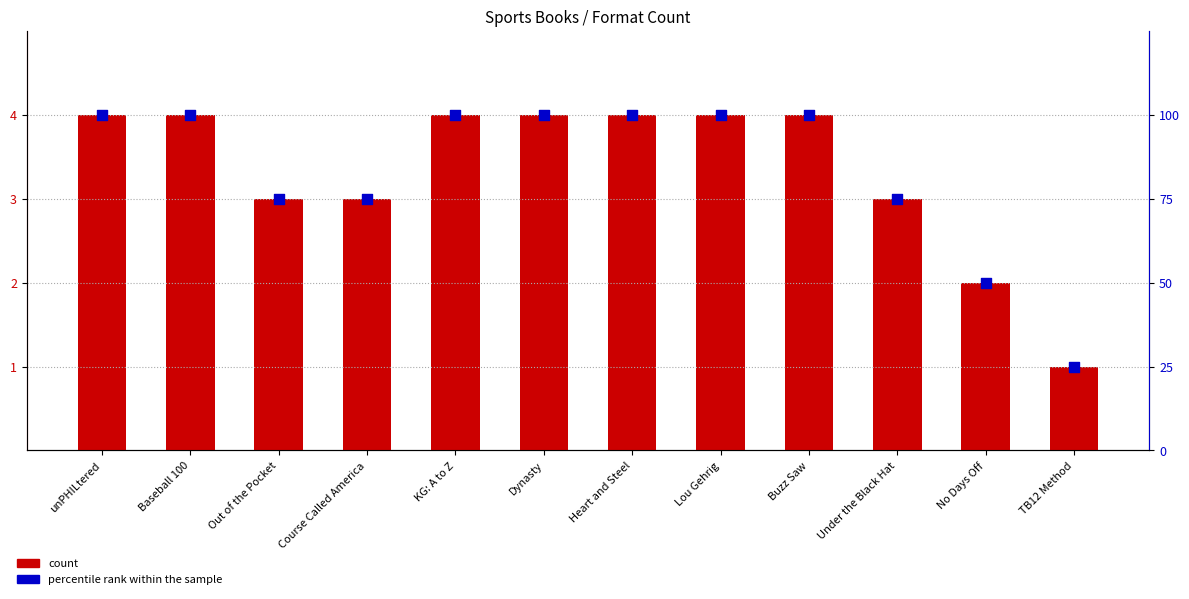

Which series has the largest Y range (max minus min)?

percentile rank within the sample